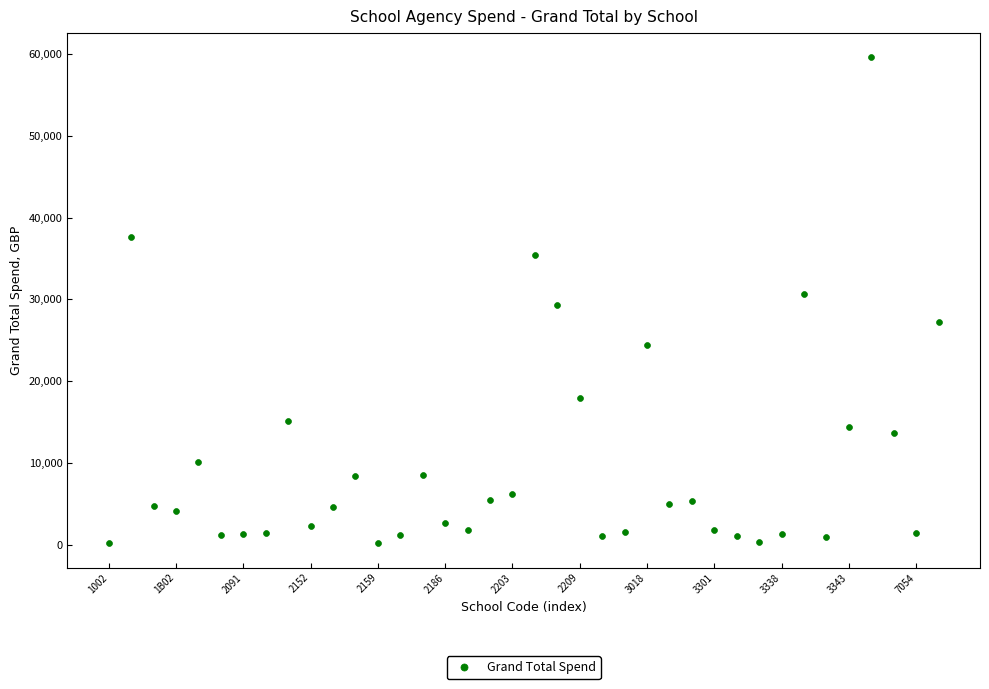

What is the range of Y values (max minus min)?

59373.5